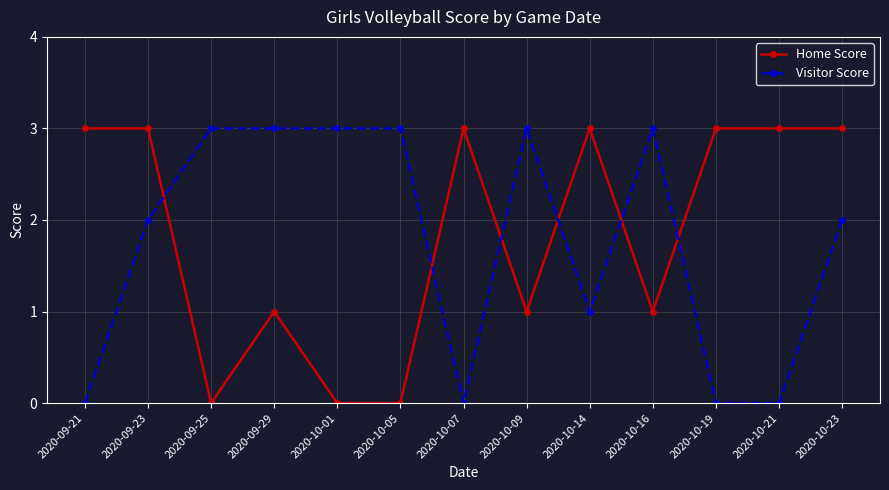

What is the difference between the maximum and minimum values in the Visitor Score series?

3